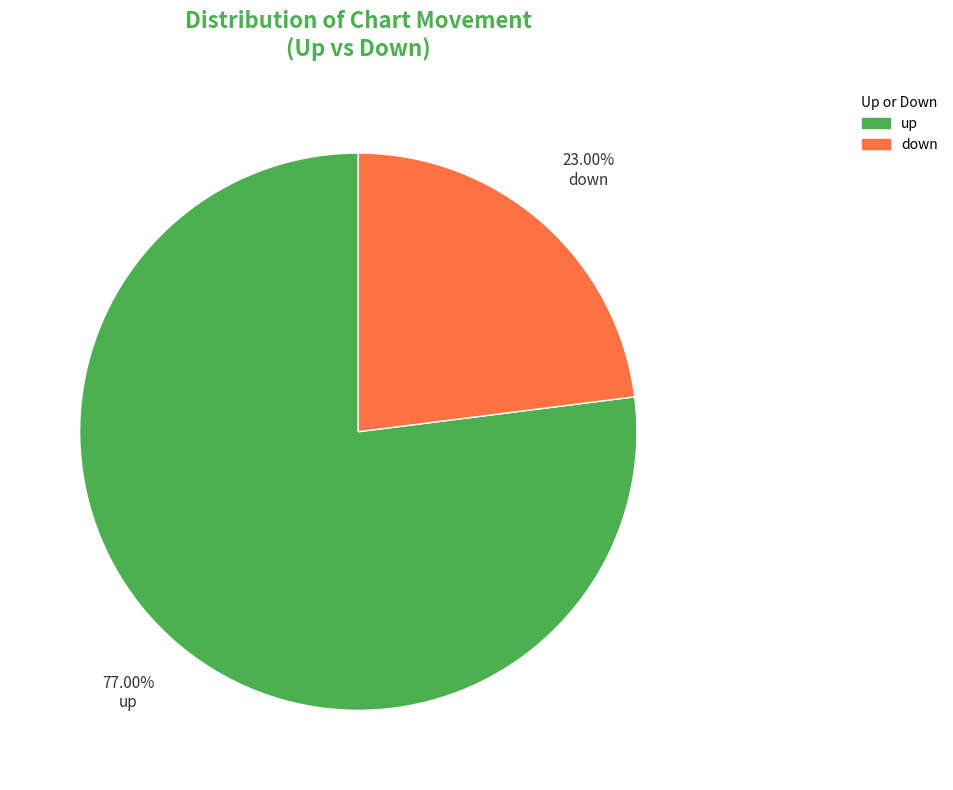

Which slice is the smallest?

down